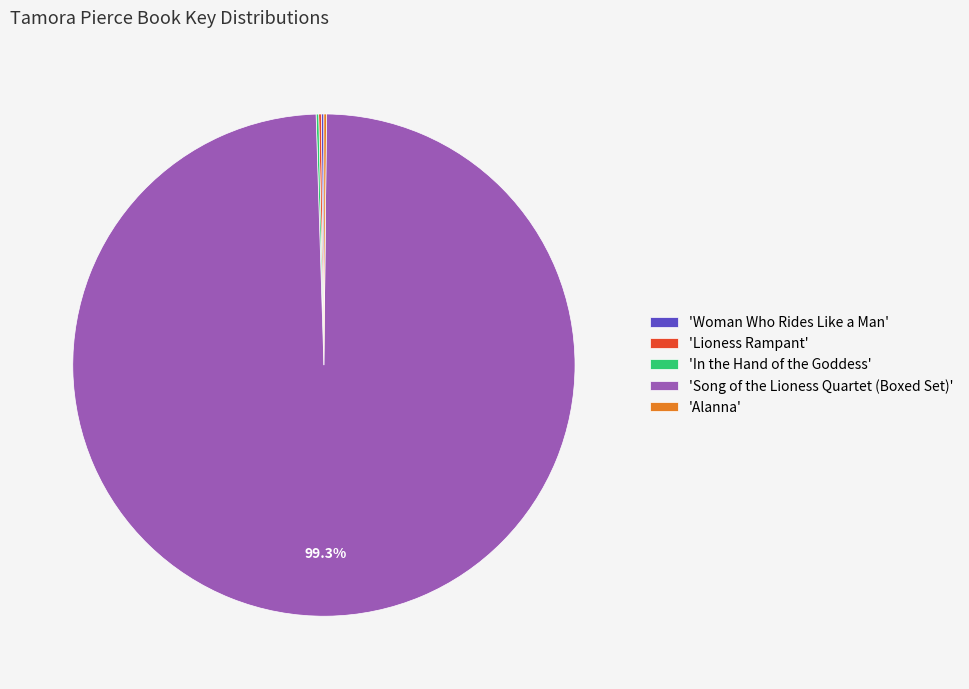

What is the majority slice?

'Song of the Lioness Quartet (Boxed Set)'